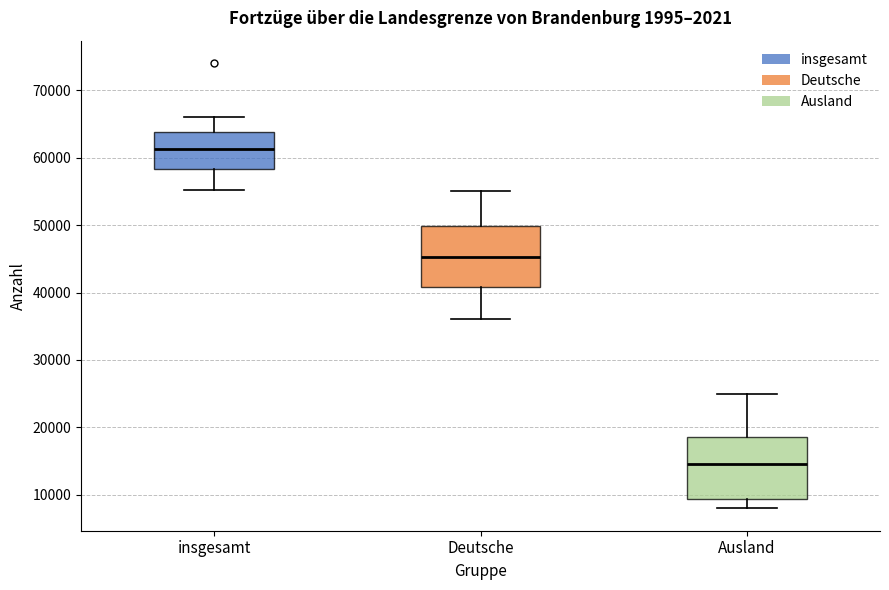

Where does the lower whisker of the box for Ausland end on the y-axis? The values are not printed on the chart, so give them approximately, as read against the axis.

8000